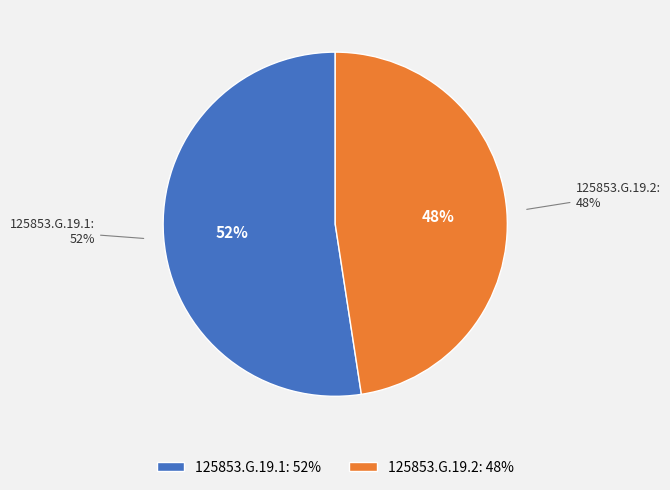

What portion of the pie excludes 125853.G.19.2?

52.4%